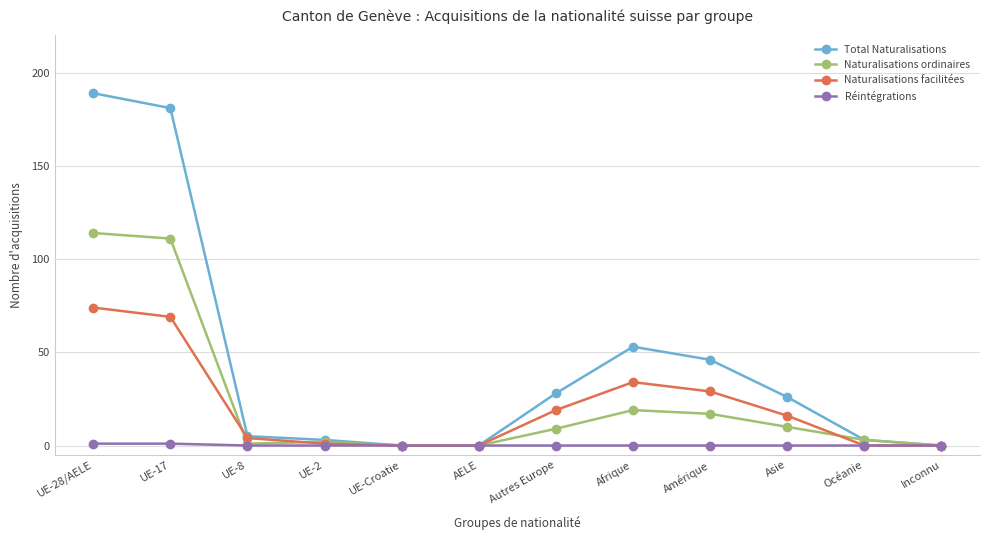

What is the spread (max minus min) of values at UE-2?

3